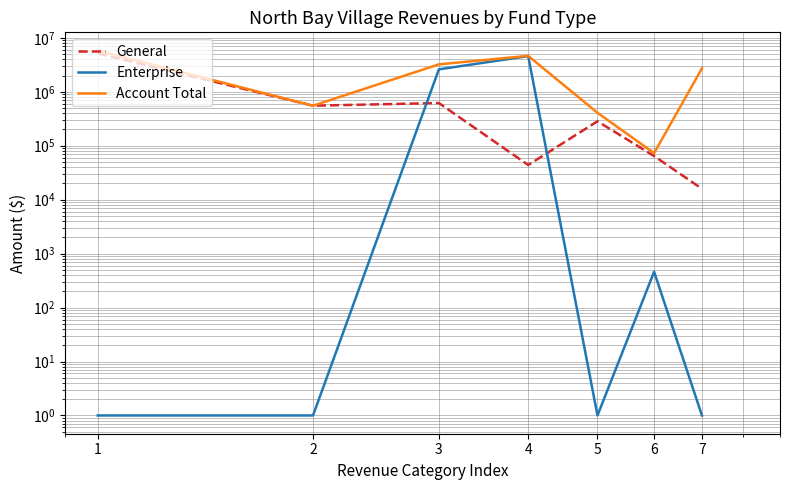

At which category is the sum across all series the highest?

1